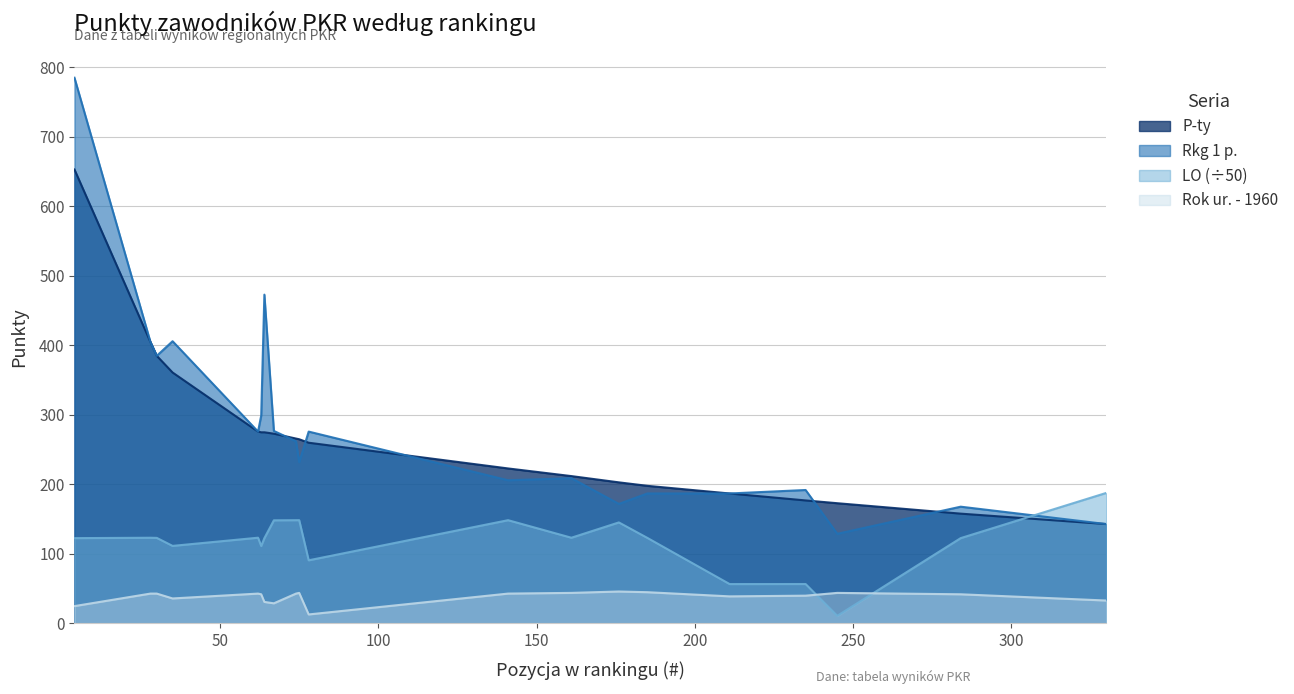

How many data points in LO are above 123?

11